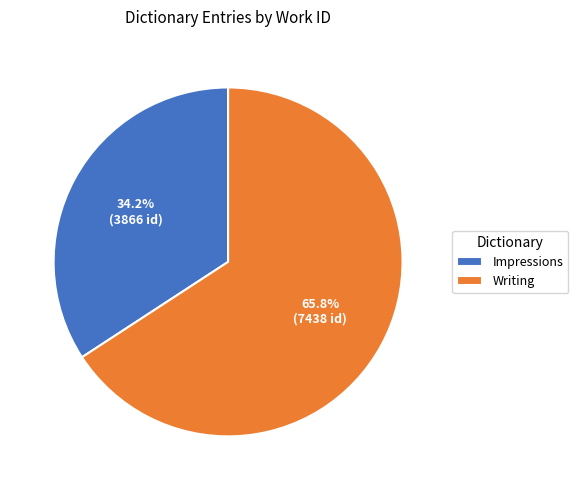

Which category accounts for the majority?

Writing